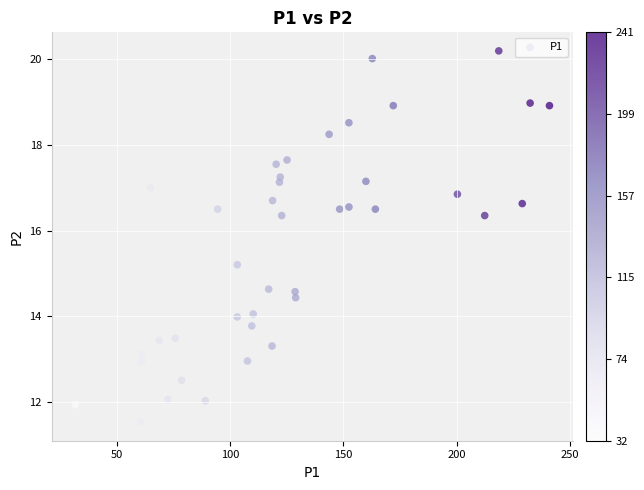

What is the range of X values (max minus min)?

209.1